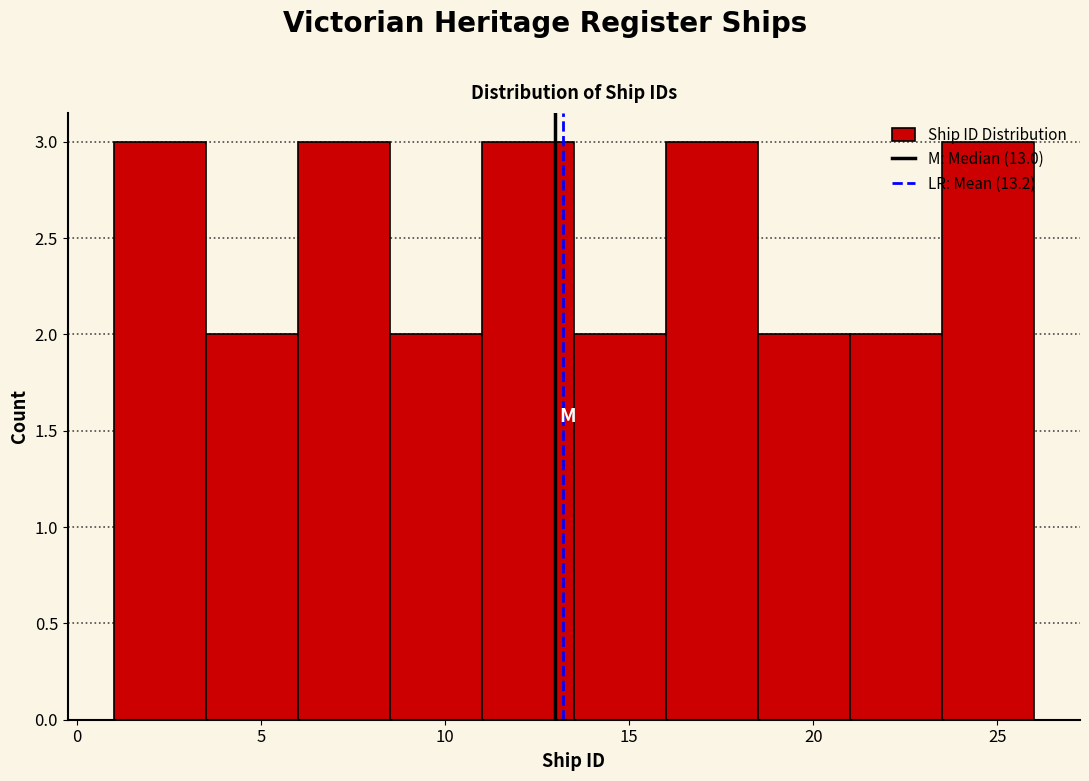

Reading left to right, list every bar in this chart as the range it spans on the x-axis followed by its height. The values are not printed on the chart, so give them approximately, as read against the axis.

1.0 to 3.5: 3
3.5 to 6.0: 2
6.0 to 8.5: 3
8.5 to 11.0: 2
11.0 to 13.5: 3
13.5 to 16.0: 2
16.0 to 18.5: 3
18.5 to 21.0: 2
21.0 to 23.5: 2
23.5 to 26.0: 3